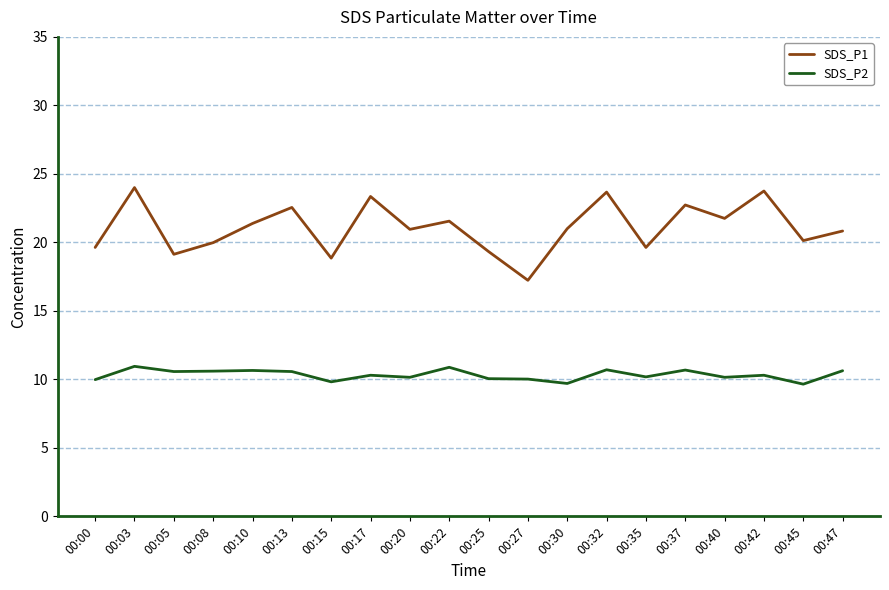

True or false: SDS_P2 has a value of 9.7 at 00:30.

True